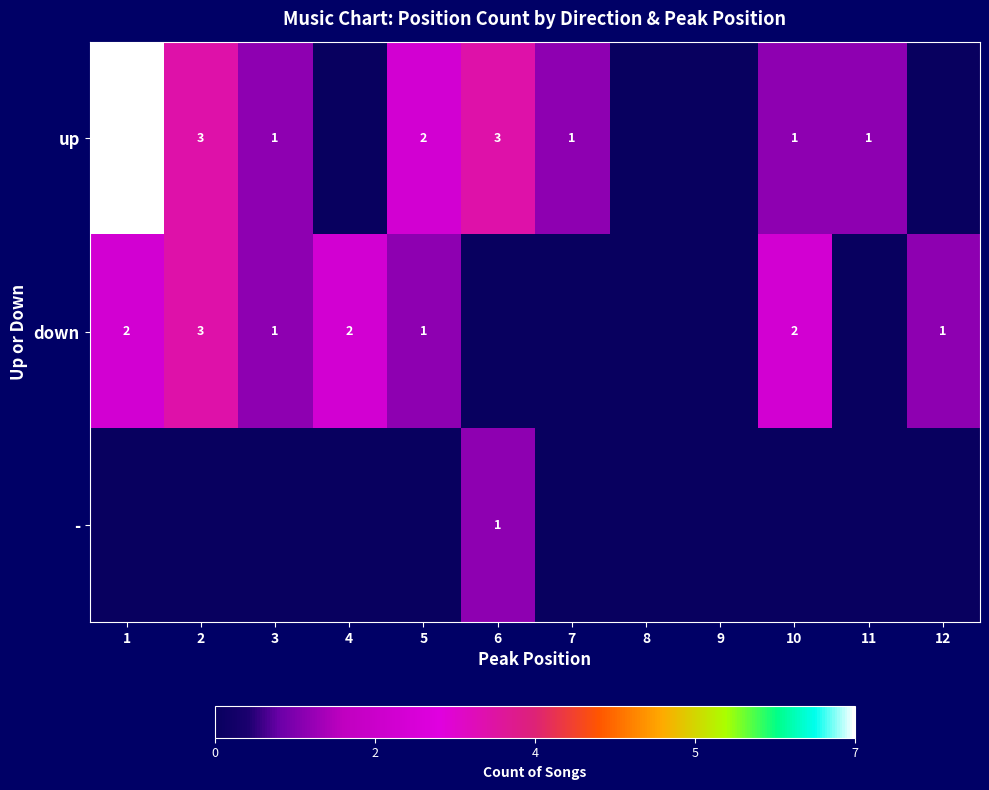

Is it true that up equals 2 at 10?

False